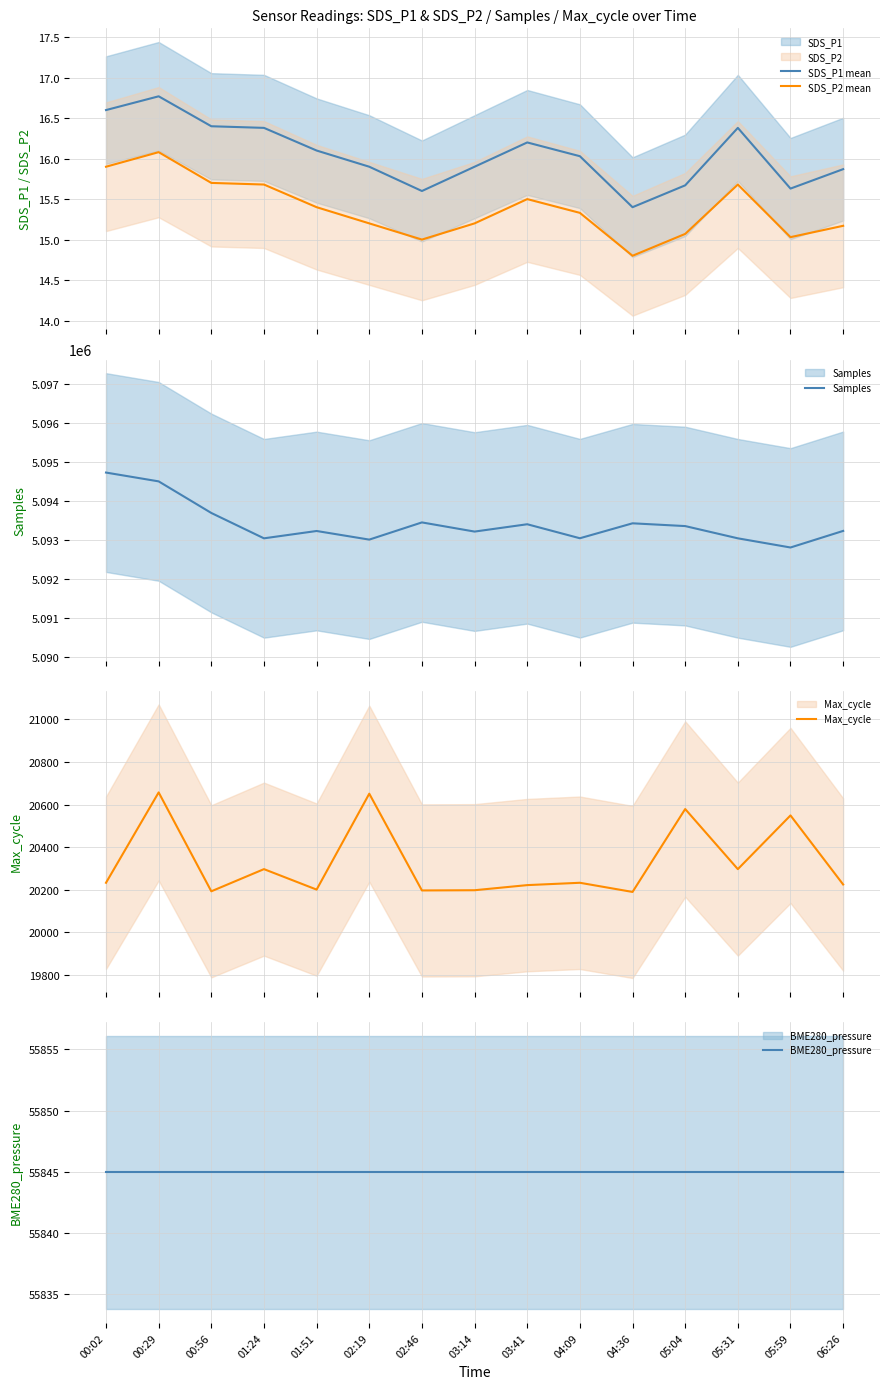

Reading left to right, list all the values displayed in this chart.

SDS_P1 mean: 16.6	16.8	16.4	16.4	16.1	15.9	15.6	15.9	16.2	16.0	15.4	15.7	16.4	15.6	15.9
SDS_P2 mean: 15.9	16.1	15.7	15.7	15.4	15.2	15.0	15.2	15.5	15.3	14.8	15.1	15.7	15.0	15.2
Samples: 5094723.0	5094497.0	5093687.0	5093037.0	5093225.0	5093004.0	5093445.0	5093210.0	5093398.0	5093039.0	5093422.0	5093351.0	5093037.0	5092802.0	5093227.0
Max_cycle: 20233.0	20657.0	20193.0	20297.0	20201.0	20651.0	20197.0	20198.0	20222.0	20233.0	20190.0	20579.0	20297.0	20549.0	20225.0
BME280_pressure: 55845.0	55845.0	55845.0	55845.0	55845.0	55845.0	55845.0	55845.0	55845.0	55845.0	55845.0	55845.0	55845.0	55845.0	55845.0